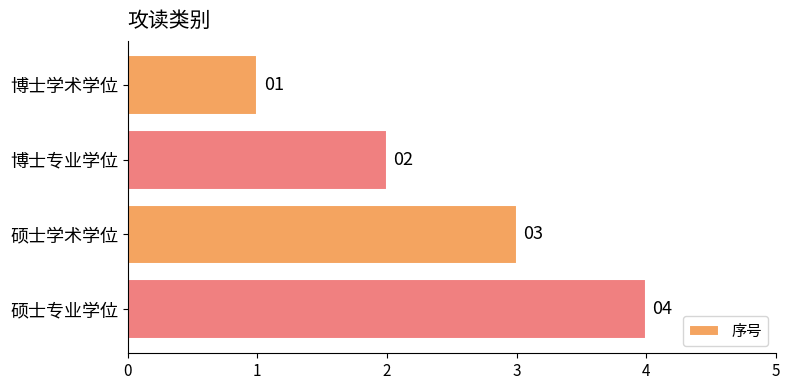

Which has a higher value, 博士专业学位 or 硕士专业学位?

硕士专业学位